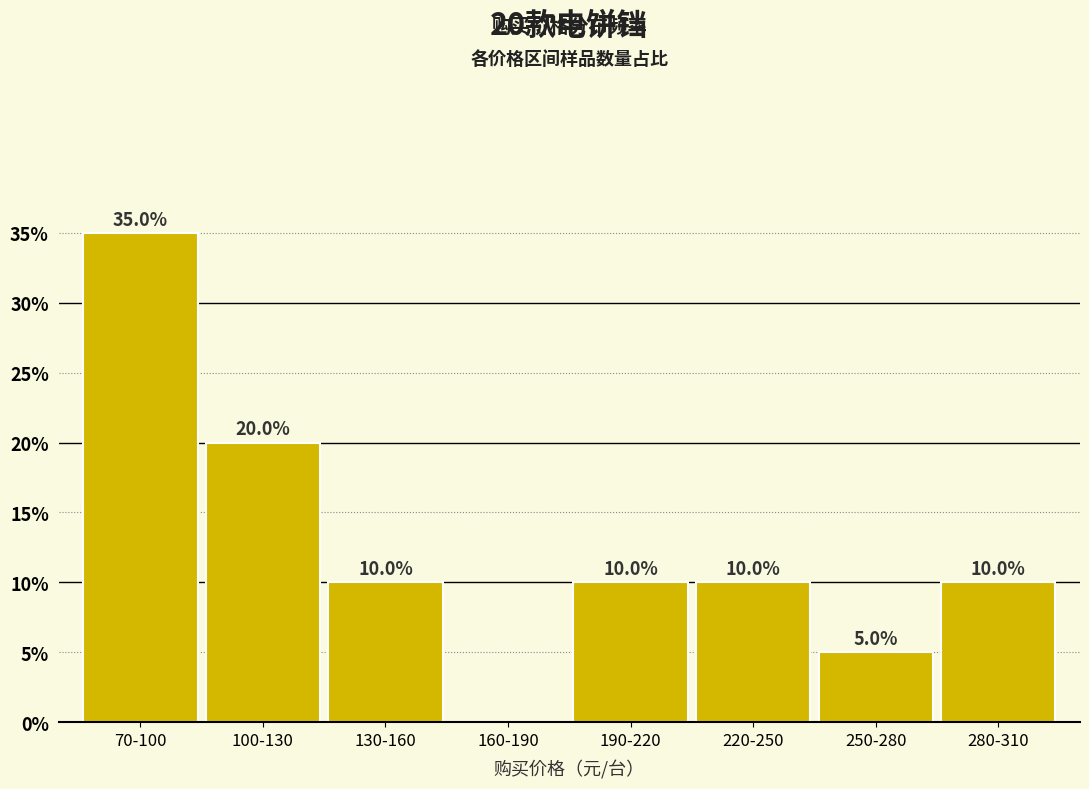

Reading left to right, transcribe all the data shown in this chart.

70-100=35	100-130=20	130-160=10	160-190=0	190-220=10	220-250=10	250-280=5	280-310=10